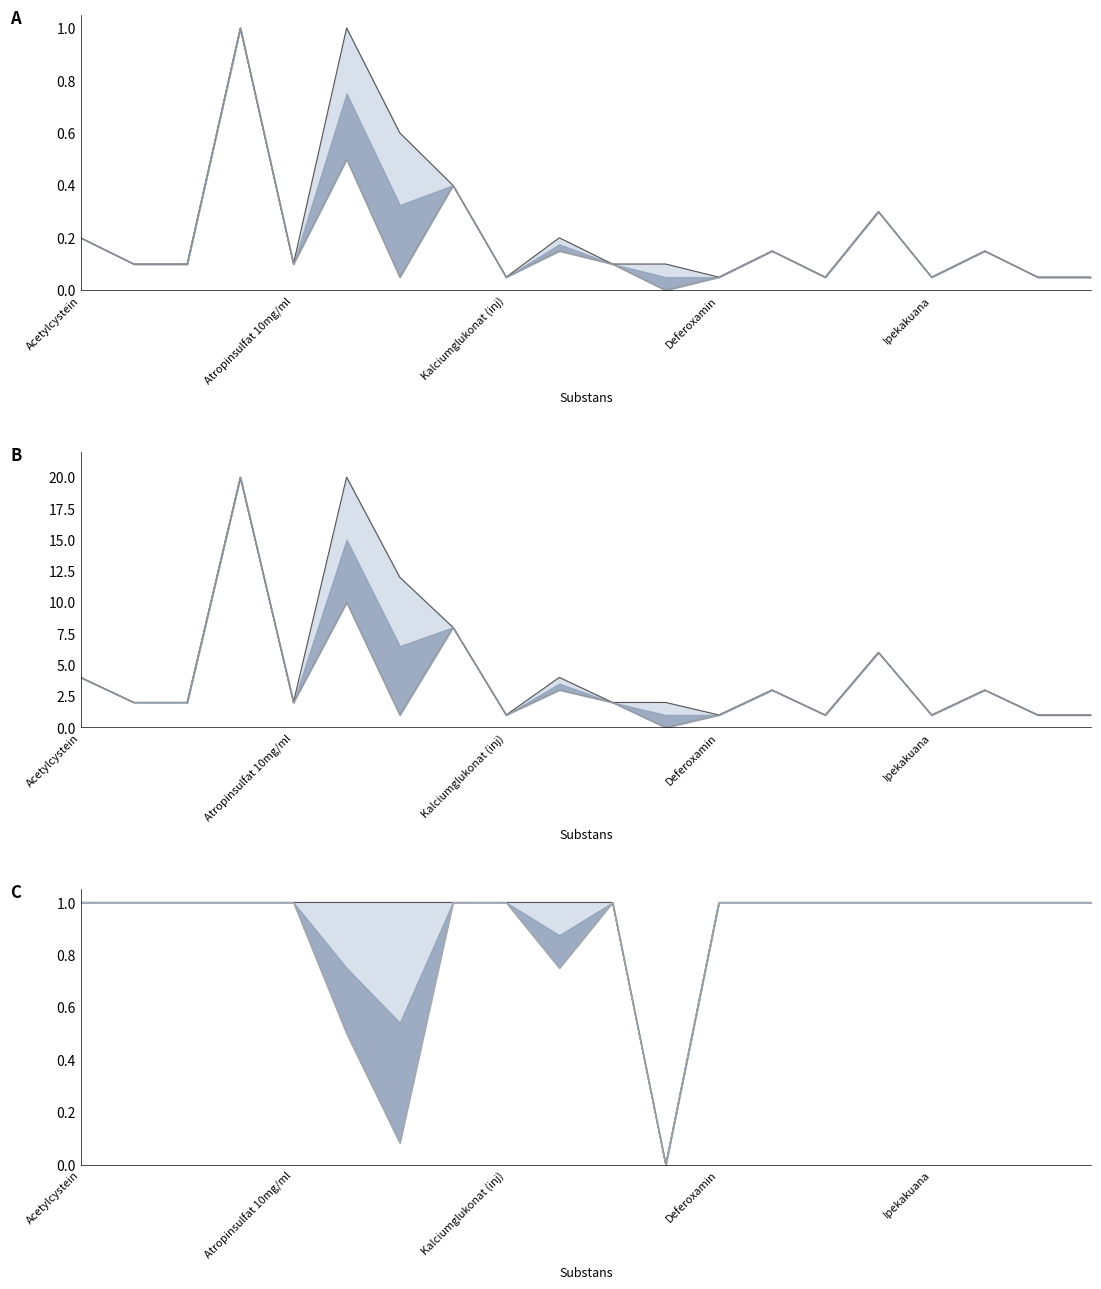

Is it true that Lower ratio equals 1.0 at 13?

True